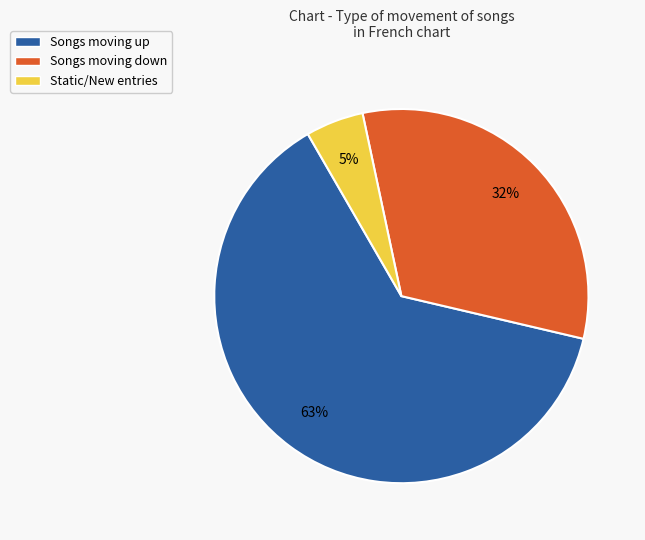

Count the number of slices in the pie.

3